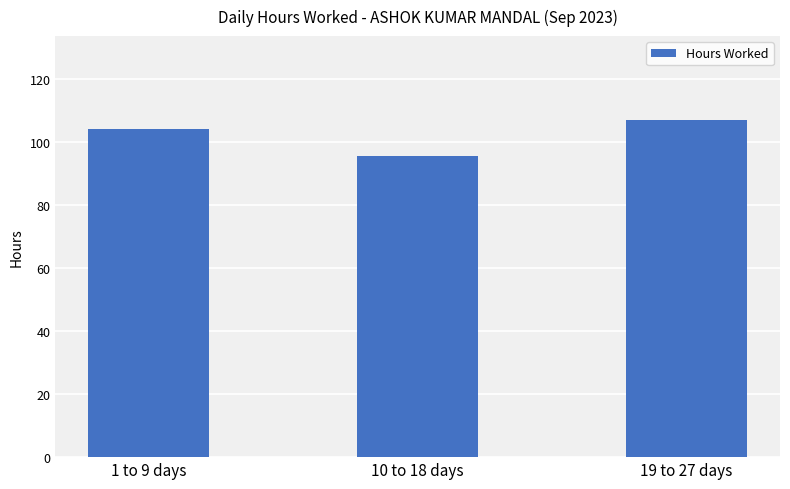

List the labels in order of value, smallest first.

10 to 18 days, 1 to 9 days, 19 to 27 days